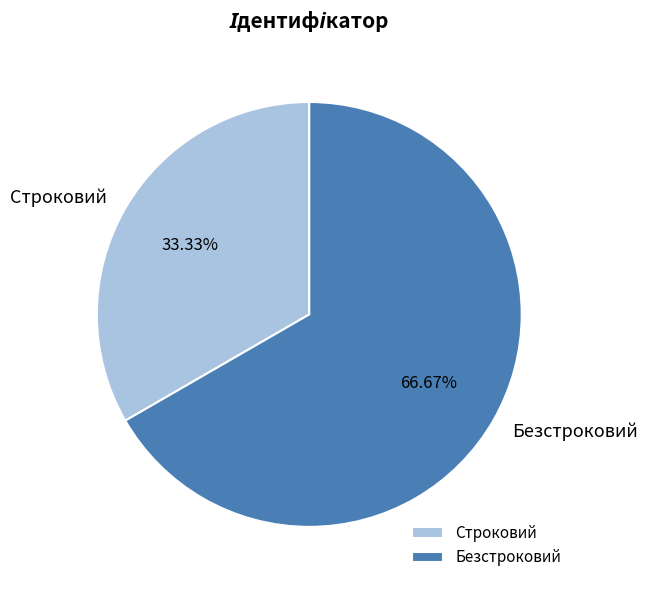

Does Строковий account for over 50% of the chart?

No